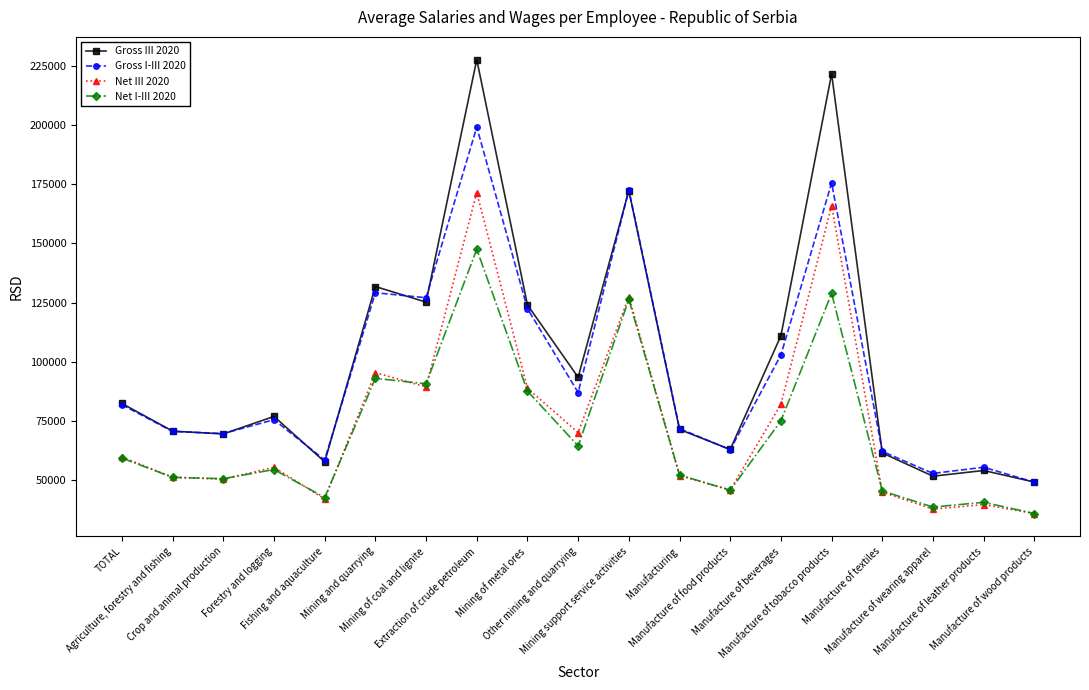

What is the value of the Gross III 2020 point at the 12th from the left?

71338